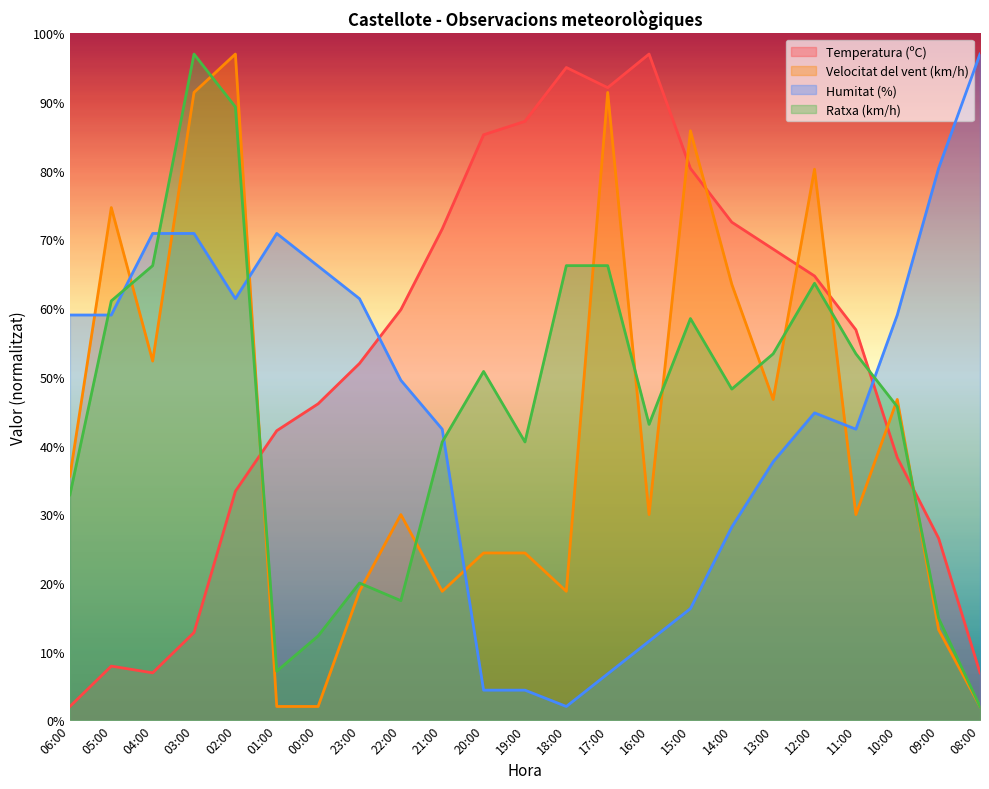

True or false: Velocitat del vent (km/h) and Humitat (%) cross at least once.

True